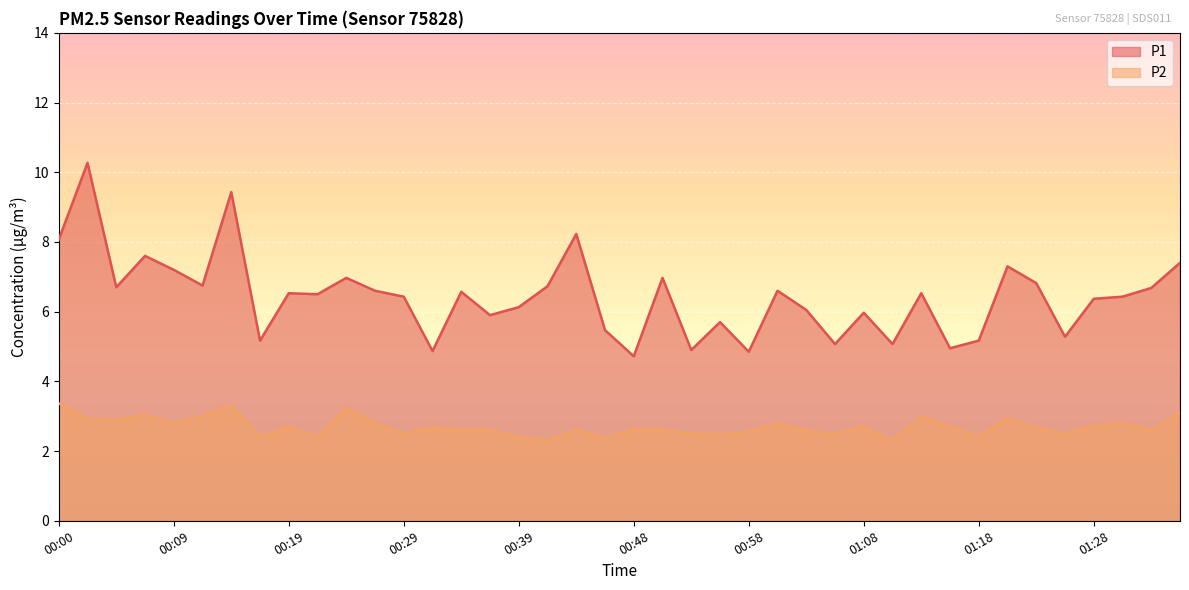

At 00:04, list the series in order from largest to smallest.

P1, P2